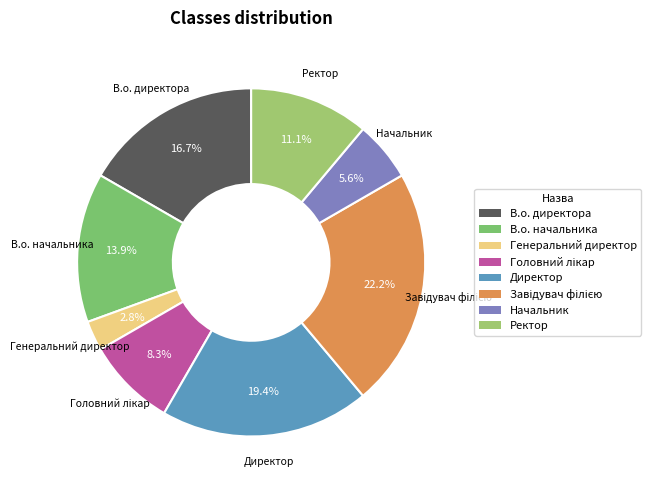

Is it true that Ректор is 11% of the pie?

True